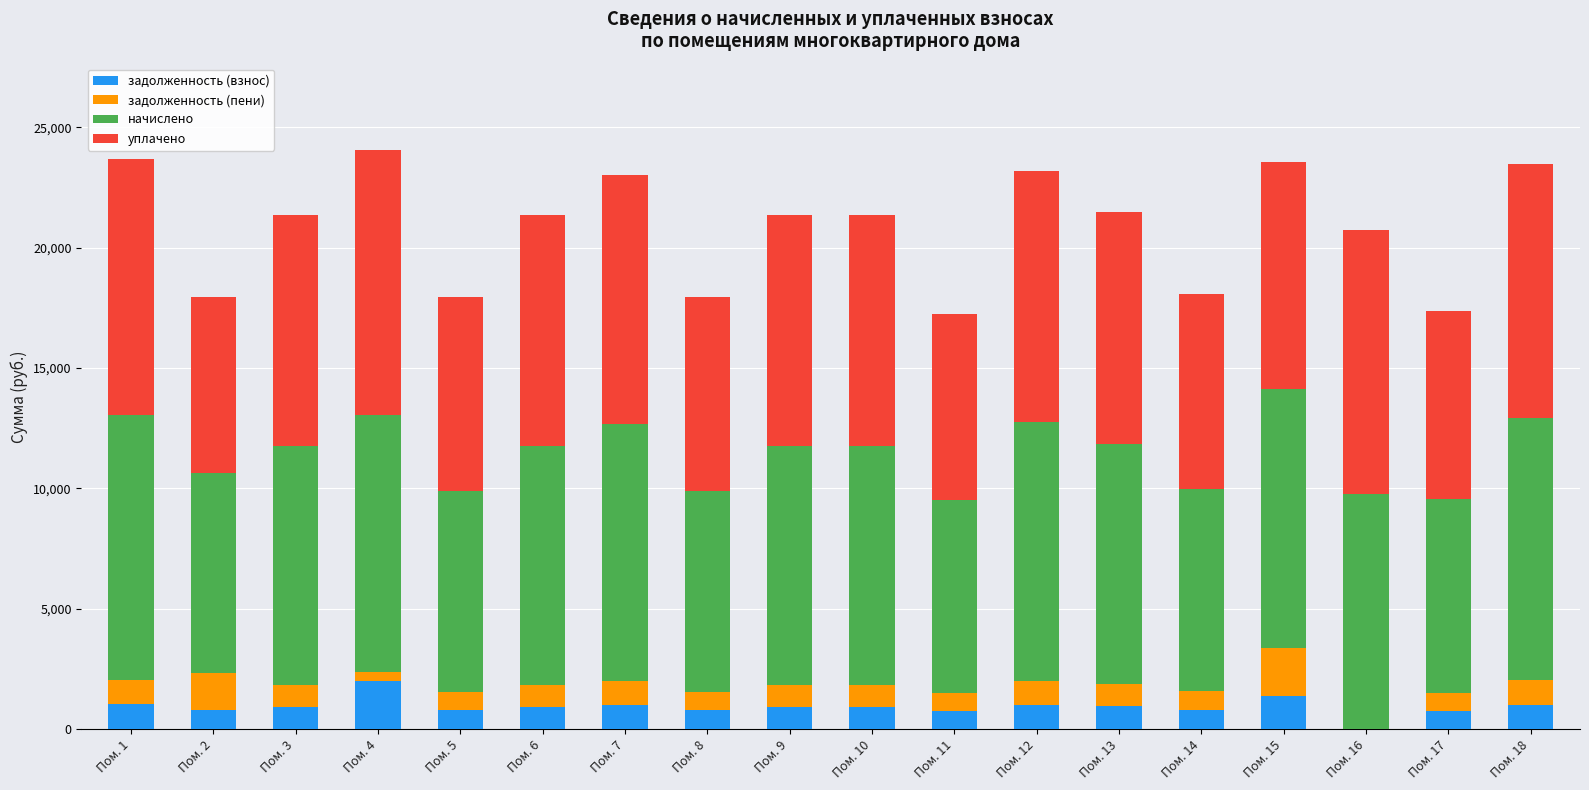

Are the bars grouped side by side (vs. stacked)?

No